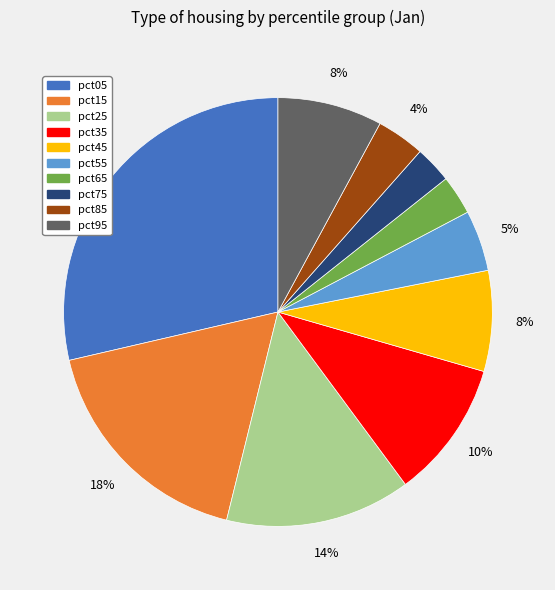

What is the ratio of the value at pct55 to the value at pct95?

0.6